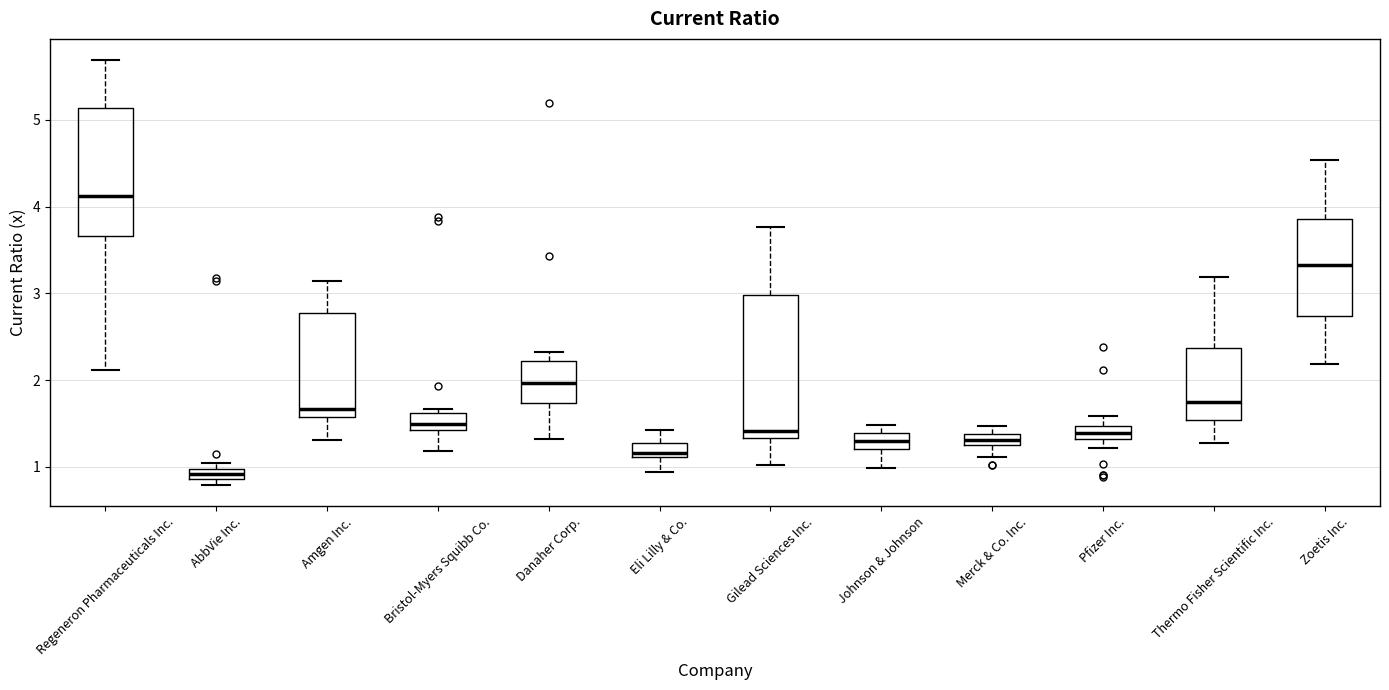

Where does the upper whisker of the box for Zoetis Inc. end on the y-axis? The values are not printed on the chart, so give them approximately, as read against the axis.

4.5